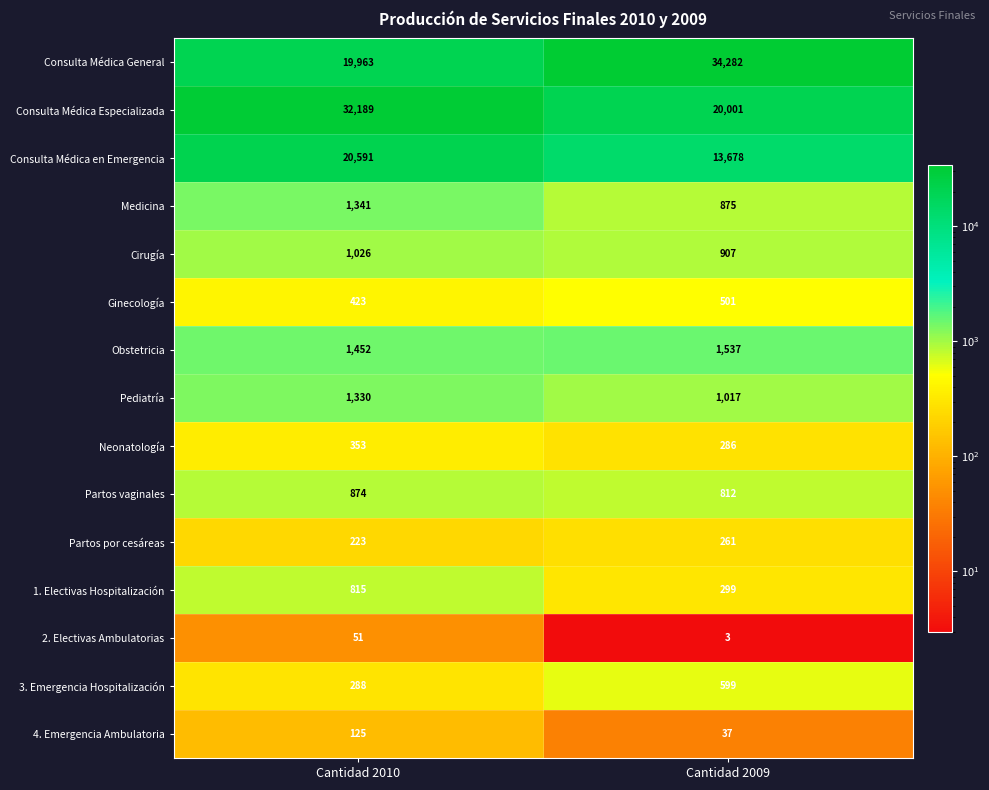

Rank the series at Cantidad 2010 from highest to lowest value.

Consulta Médica Especializada, Consulta Médica en Emergencia, Consulta Médica General, Obstetricia, Medicina, Pediatría, Cirugía, Partos vaginales, 1. Electivas Hospitalización, Ginecología, Neonatología, 3. Emergencia Hospitalización, Partos por cesáreas, 4. Emergencia Ambulatoria, 2. Electivas Ambulatorias